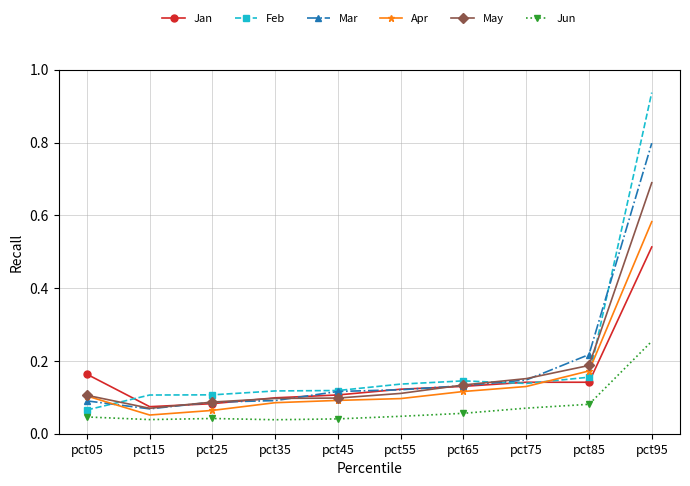

At which category does May reach its first local valley?

pct15